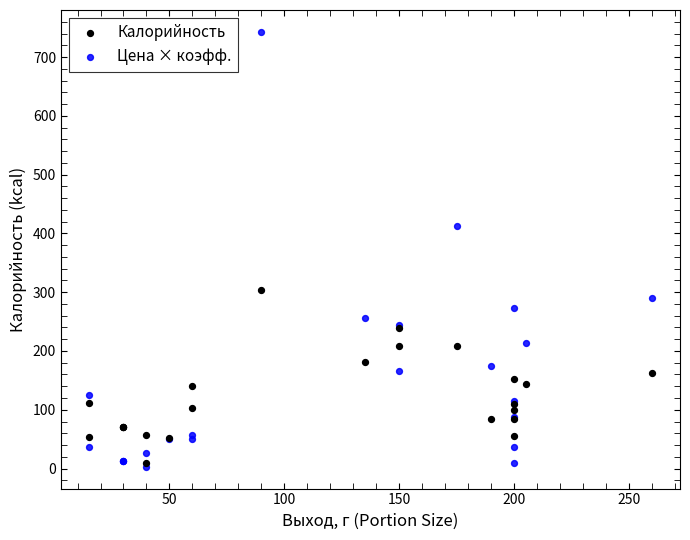

Which series reaches the maximum Y coordinate?

Цена × коэфф.